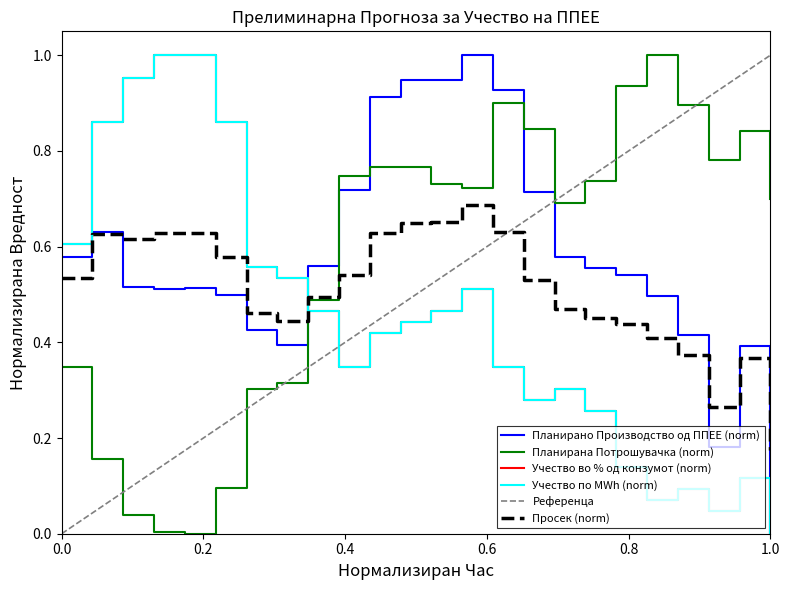

At 20, list the series in order from largest to smallest.

Планирана Потрошувачка, Планирано Производство од ППЕЕ, Учество во % од конзумот, Учество по MWh